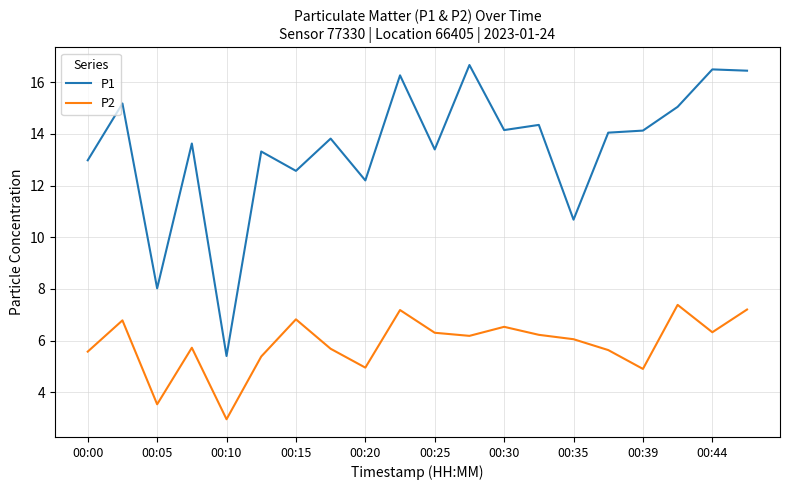

True or false: P2 and P1 cross at least once.

False